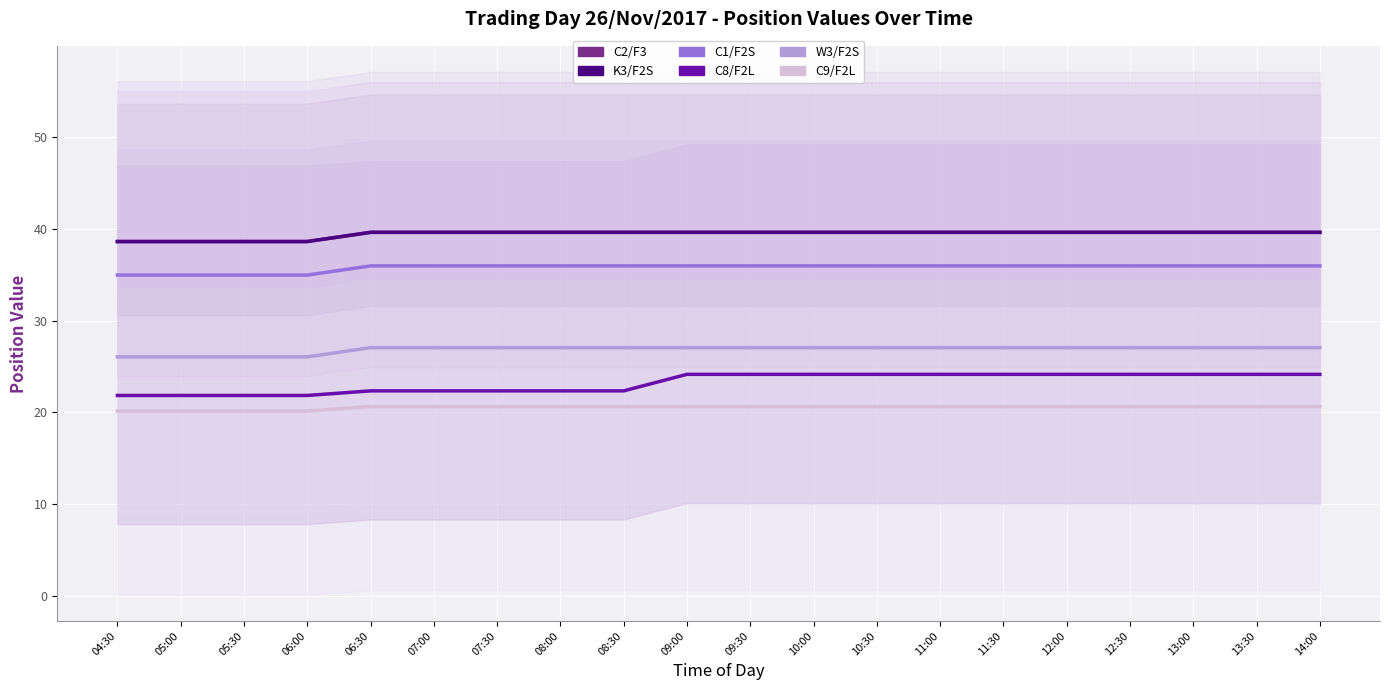

Reading right to left, what are all the values shown in this chart?

C2/F3: 14:00=39.6	13:30=39.6	13:00=39.6	12:30=39.6	12:00=39.6	11:30=39.6	11:00=39.6	10:30=39.6	10:00=39.6	09:30=39.6	09:00=39.6	08:30=39.6	08:00=39.6	07:30=39.6	07:00=39.6	06:30=39.6	06:00=38.6	05:30=38.6	05:00=38.6	04:30=38.6
K3/F2S: 14:00=39.6	13:30=39.6	13:00=39.6	12:30=39.6	12:00=39.6	11:30=39.6	11:00=39.6	10:30=39.6	10:00=39.6	09:30=39.6	09:00=39.6	08:30=39.6	08:00=39.6	07:30=39.6	07:00=39.6	06:30=39.6	06:00=38.6	05:30=38.6	05:00=38.6	04:30=38.6
C1/F2S: 14:00=36.0	13:30=36.0	13:00=36.0	12:30=36.0	12:00=36.0	11:30=36.0	11:00=36.0	10:30=36.0	10:00=36.0	09:30=36.0	09:00=36.0	08:30=36.0	08:00=36.0	07:30=36.0	07:00=36.0	06:30=36.0	06:00=35.0	05:30=35.0	05:00=35.0	04:30=35.0
C8/F2L: 14:00=24.1	13:30=24.1	13:00=24.1	12:30=24.1	12:00=24.1	11:30=24.1	11:00=24.1	10:30=24.1	10:00=24.1	09:30=24.1	09:00=24.1	08:30=22.4	08:00=22.4	07:30=22.4	07:00=22.4	06:30=22.4	06:00=21.9	05:30=21.9	05:00=21.9	04:30=21.9
W3/F2S: 14:00=27.1	13:30=27.1	13:00=27.1	12:30=27.1	12:00=27.1	11:30=27.1	11:00=27.1	10:30=27.1	10:00=27.1	09:30=27.1	09:00=27.1	08:30=27.1	08:00=27.1	07:30=27.1	07:00=27.1	06:30=27.1	06:00=26.1	05:30=26.1	05:00=26.1	04:30=26.1
C9/F2L: 14:00=20.6	13:30=20.6	13:00=20.6	12:30=20.6	12:00=20.6	11:30=20.6	11:00=20.6	10:30=20.6	10:00=20.6	09:30=20.6	09:00=20.6	08:30=20.6	08:00=20.6	07:30=20.6	07:00=20.6	06:30=20.6	06:00=20.1	05:30=20.1	05:00=20.1	04:30=20.1